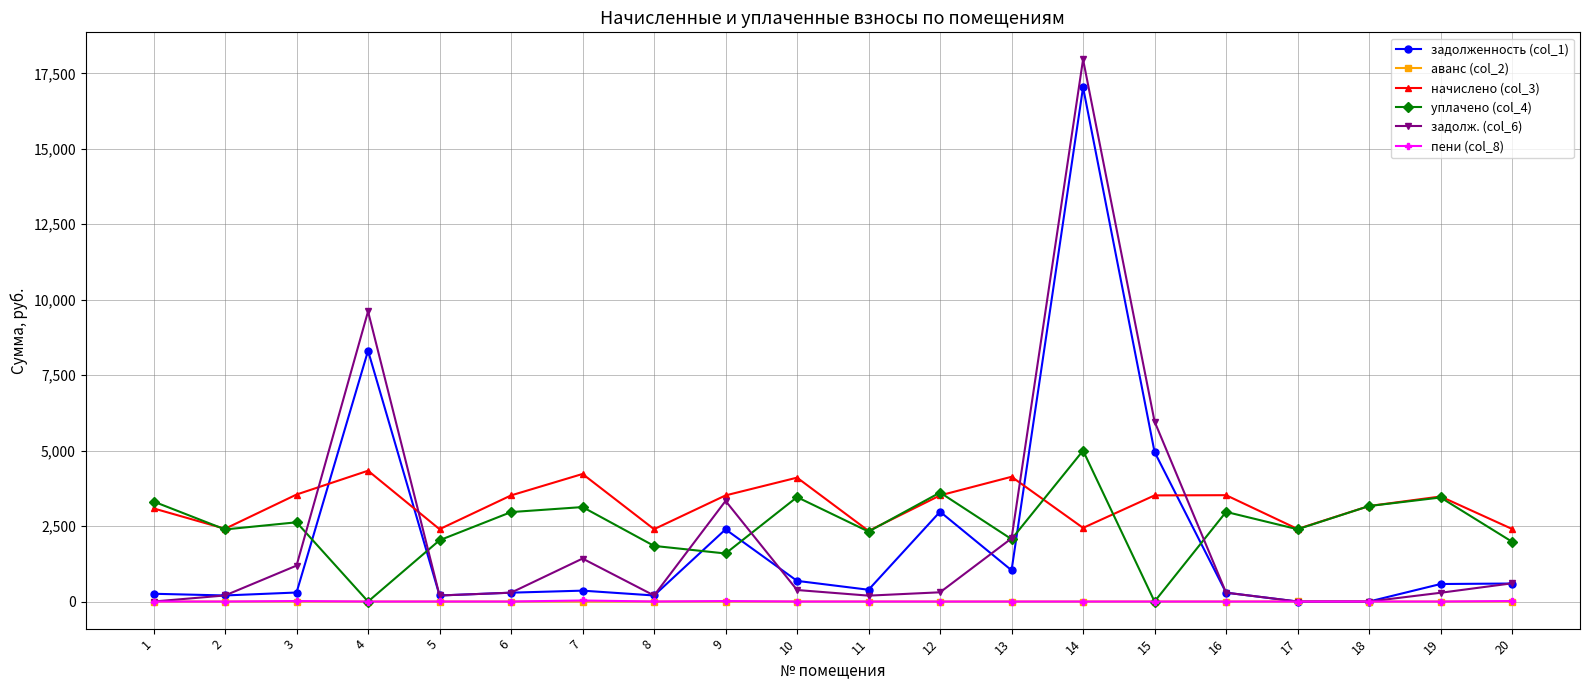

At how many categories does at least one series exceed 3977?

6